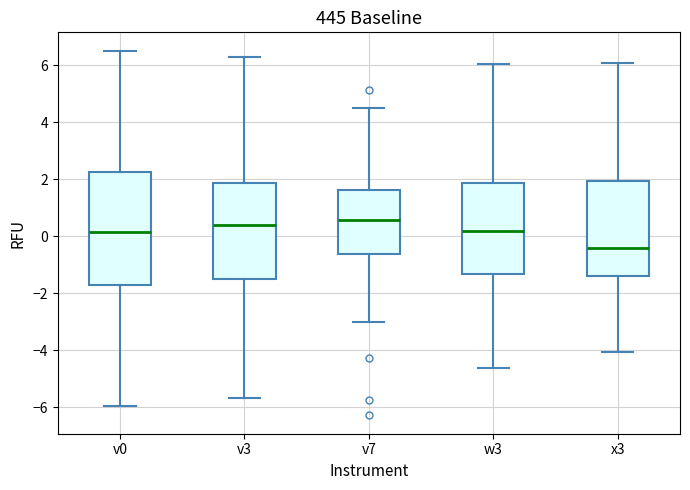

Reading left to right, transcribe this box plot: for each box, give where its median line is, the range the box spans, and where its two whiskers end, as read against the y-axis. The values are not printed on the chart, so give them approximately, as read against the axis.

v0: median 0.2, box -1.6 to 2.2, whiskers -6.0 to 6.6
v3: median 0.4, box -1.6 to 1.8, whiskers -5.6 to 6.2
v7: median 0.6, box -0.6 to 1.6, whiskers -3.0 to 4.4
w3: median 0.2, box -1.4 to 1.8, whiskers -4.6 to 6.0
x3: median -0.4, box -1.4 to 2.0, whiskers -4.0 to 6.0